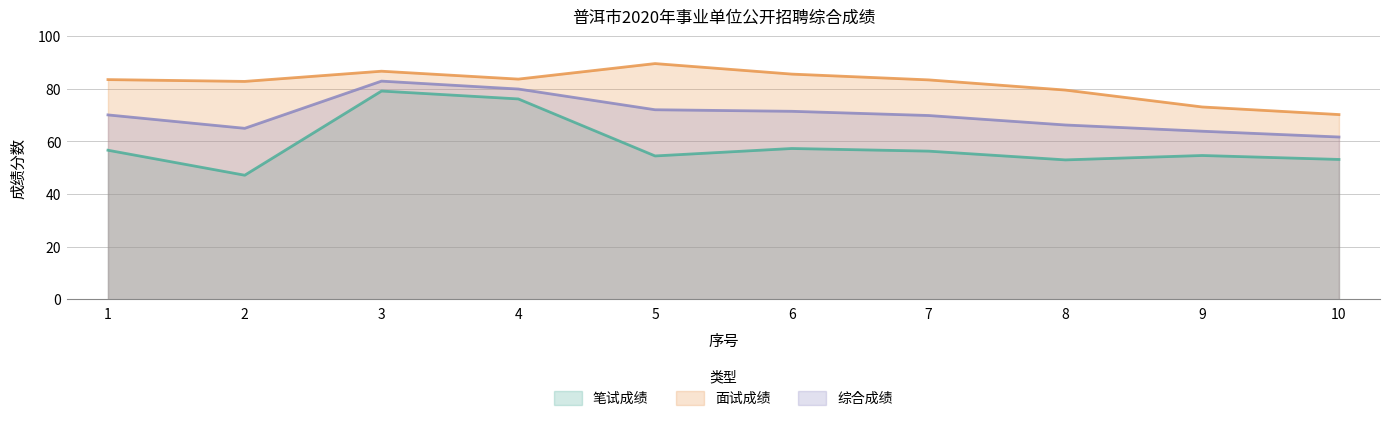

What is the difference between the second highest and minimum values in the 综合成绩 series?

18.2